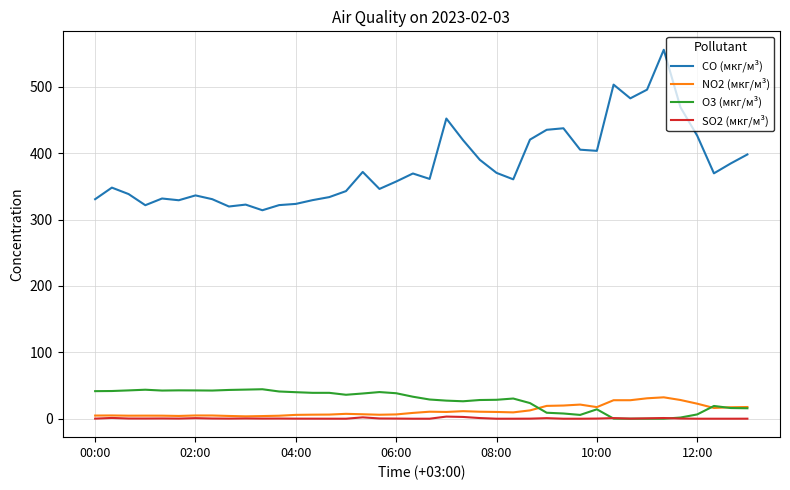

Does the chart have visible grid lines?

Yes